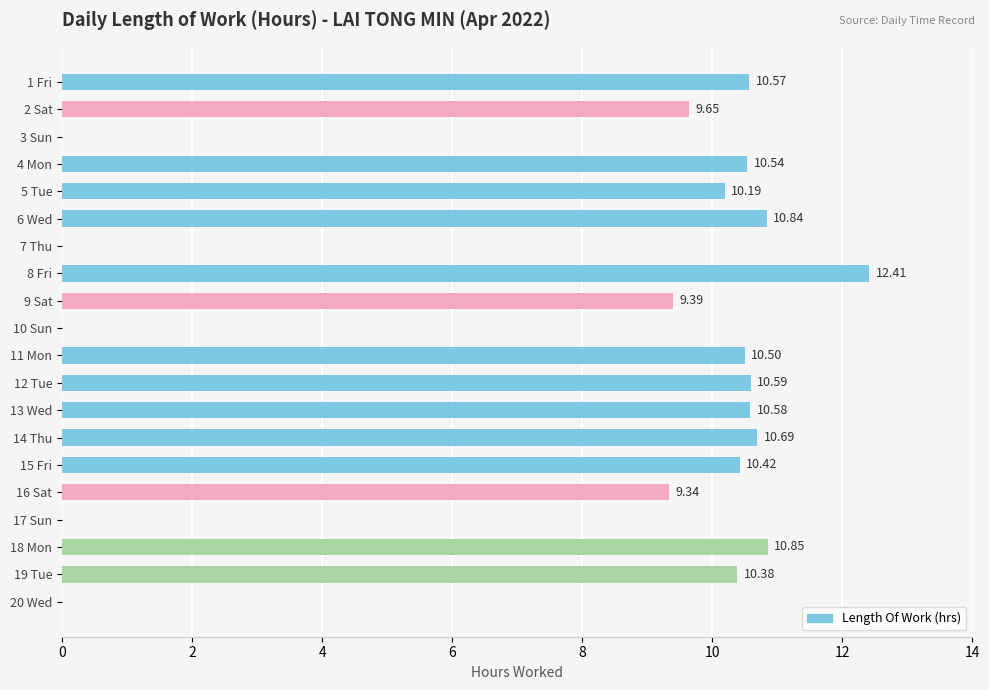

Between 19 Tue and 10 Sun, which is larger?

19 Tue